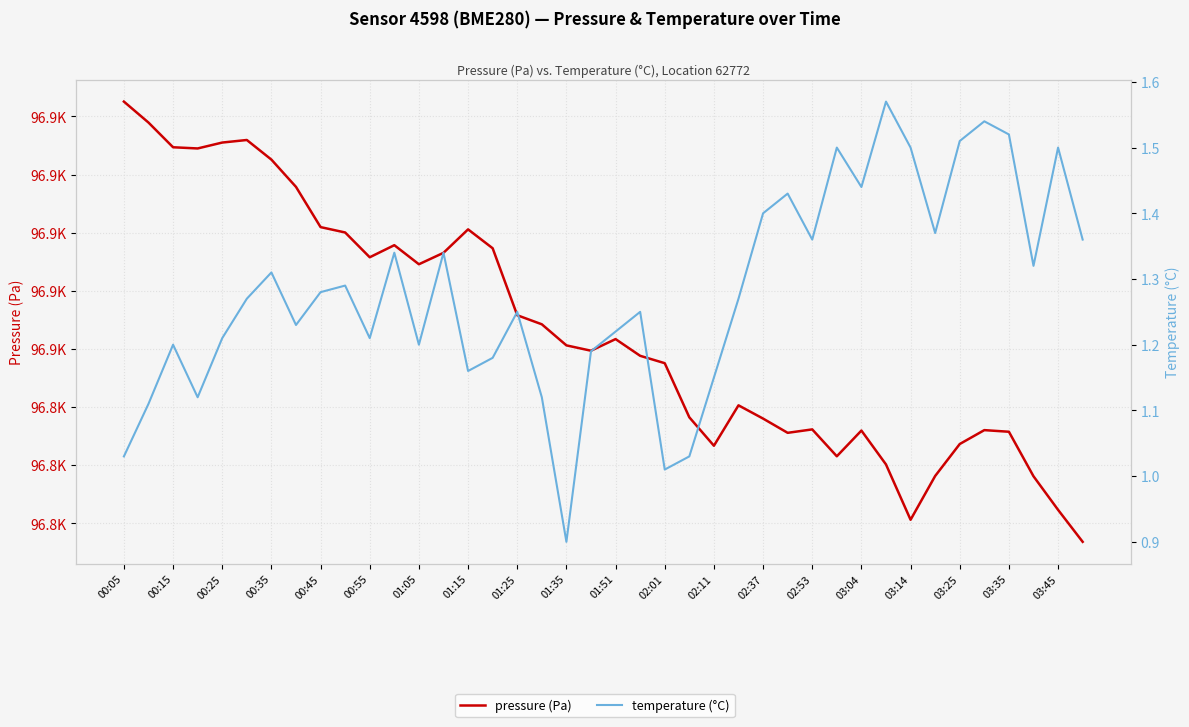

True or false: pressure (Pa) and temperature (°C) intersect in this chart.

False